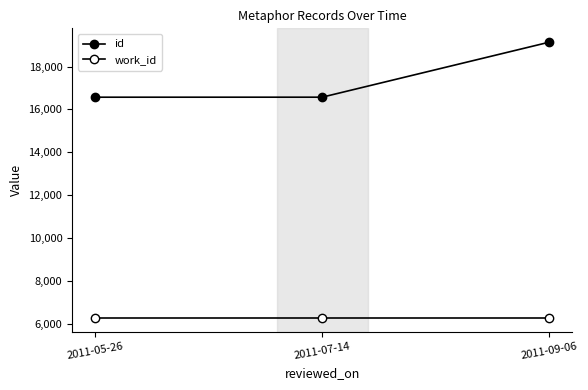

Which label corresponds to the smallest value in the chart?

2011-05-26